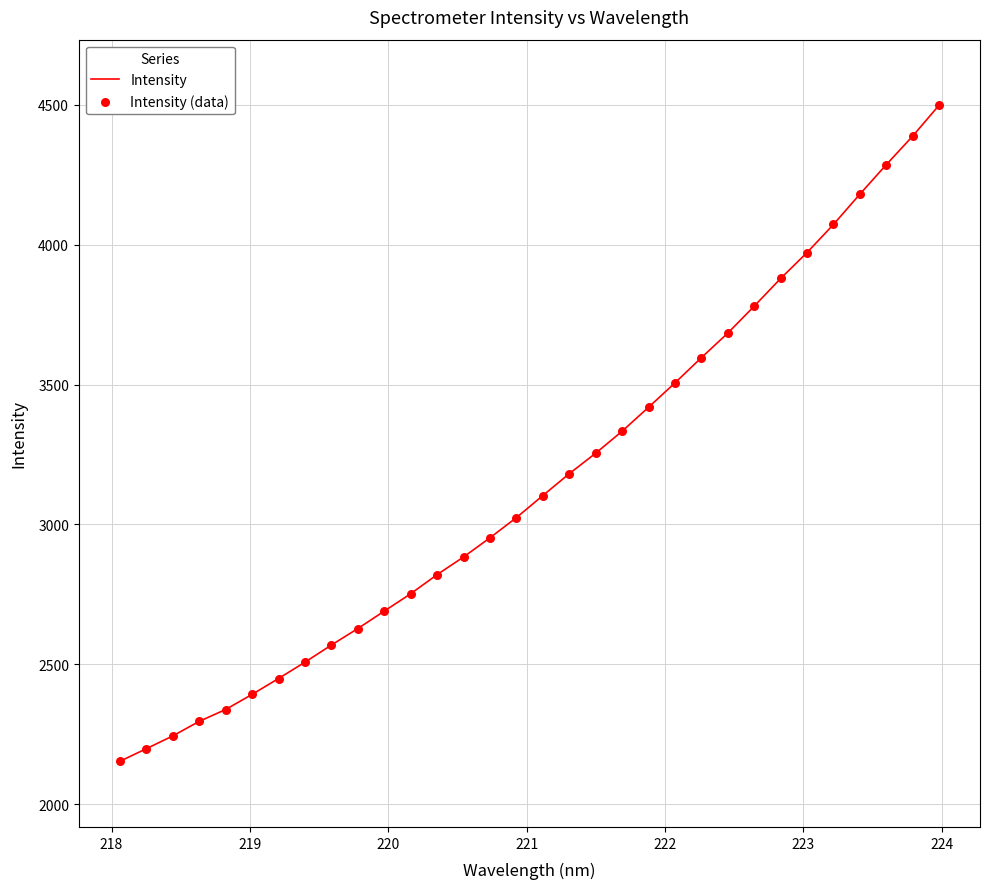

What is the minimum value shown in the chart?

2152.7